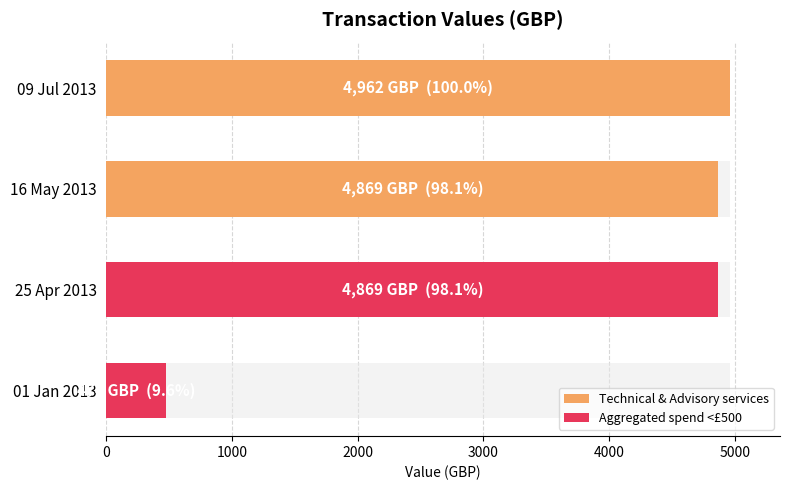

The chart shows a value of 3140 at 09 Jul 2013. True or false?

False